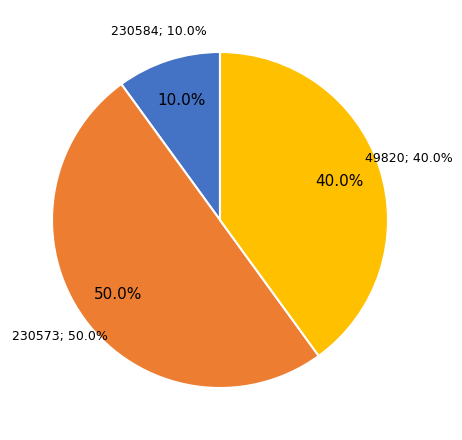

Is 230584 the majority of the pie?

No